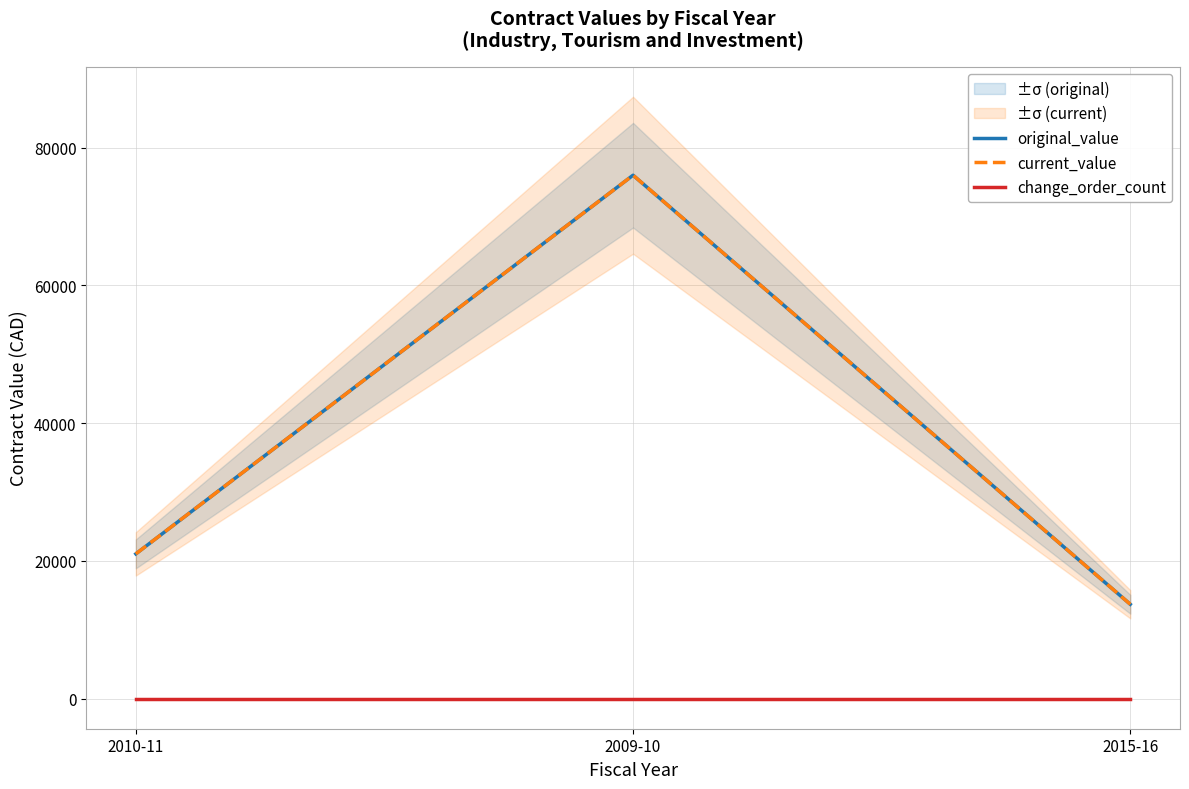

How many data points in original_value are less than 21018?

1